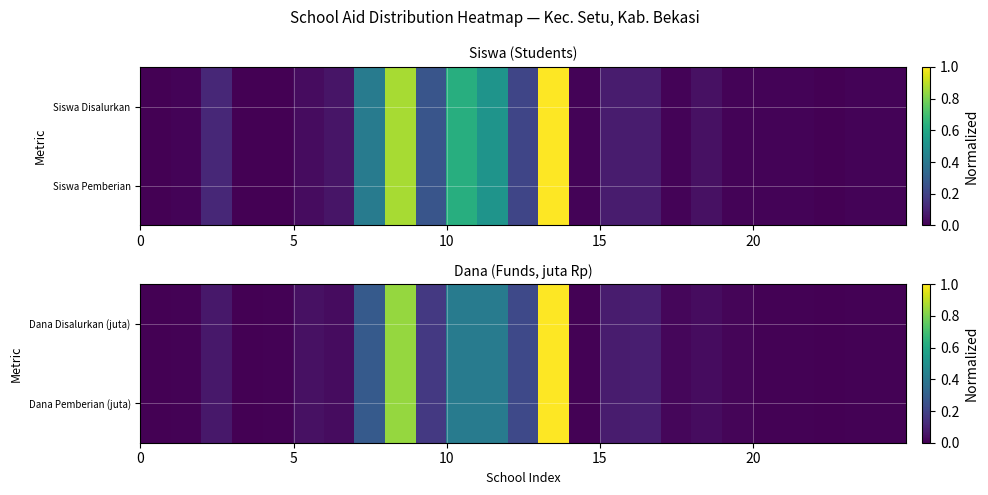

At which category is the sum across all series the highest?

13